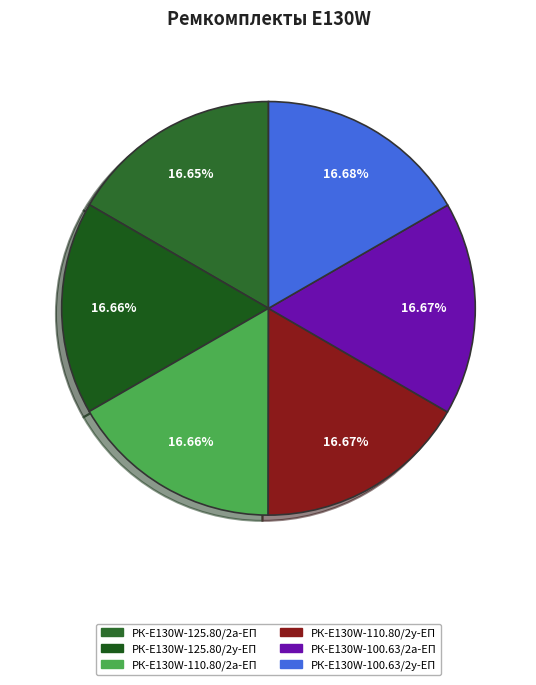

What percentage is the РК-E130W-100.63/2а-ЕП slice, to the nearest percent?

17%